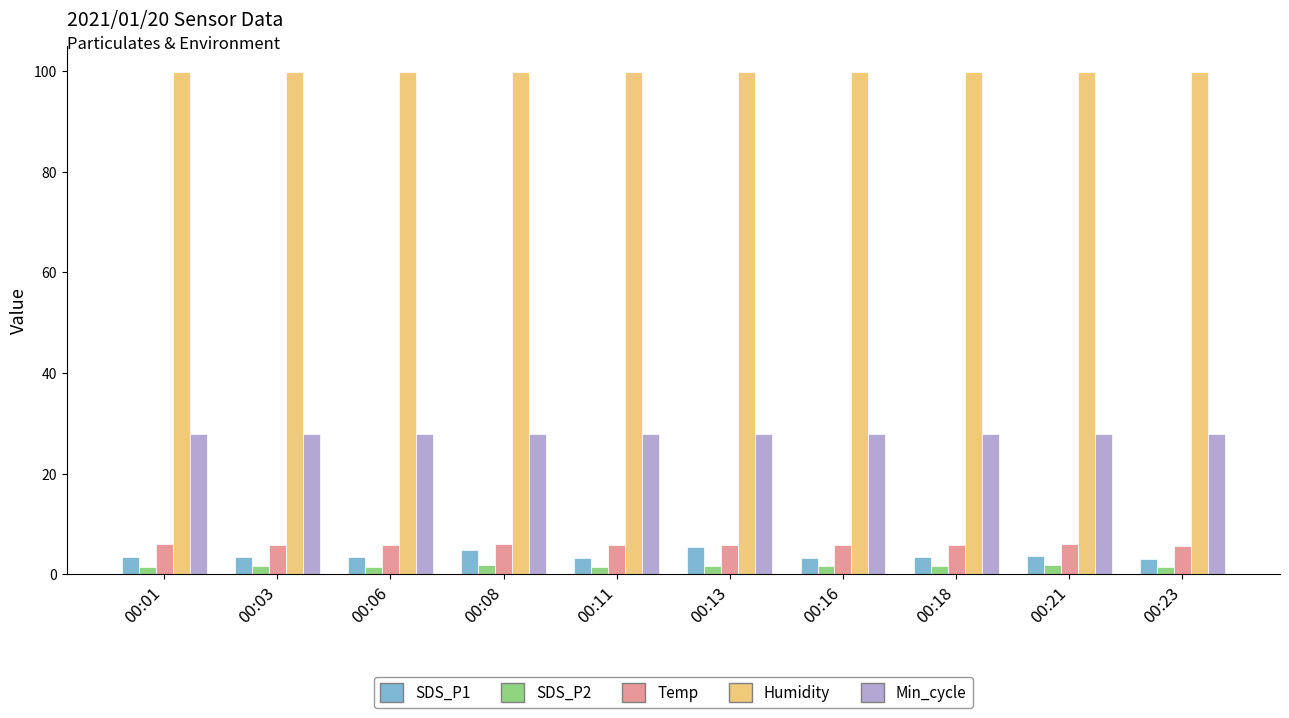

Which series has the largest total across all categories?

Humidity